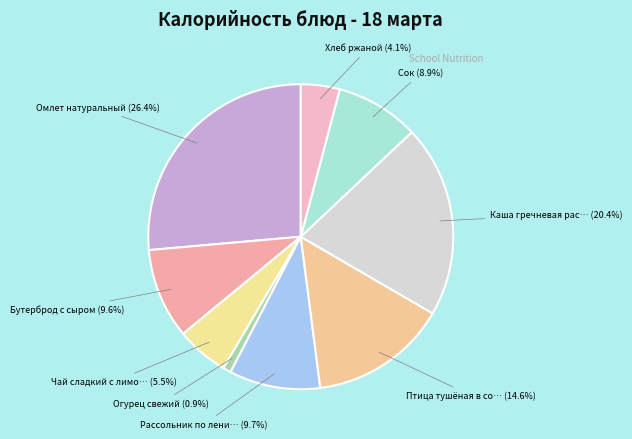

How many segments does this pie chart have?

9